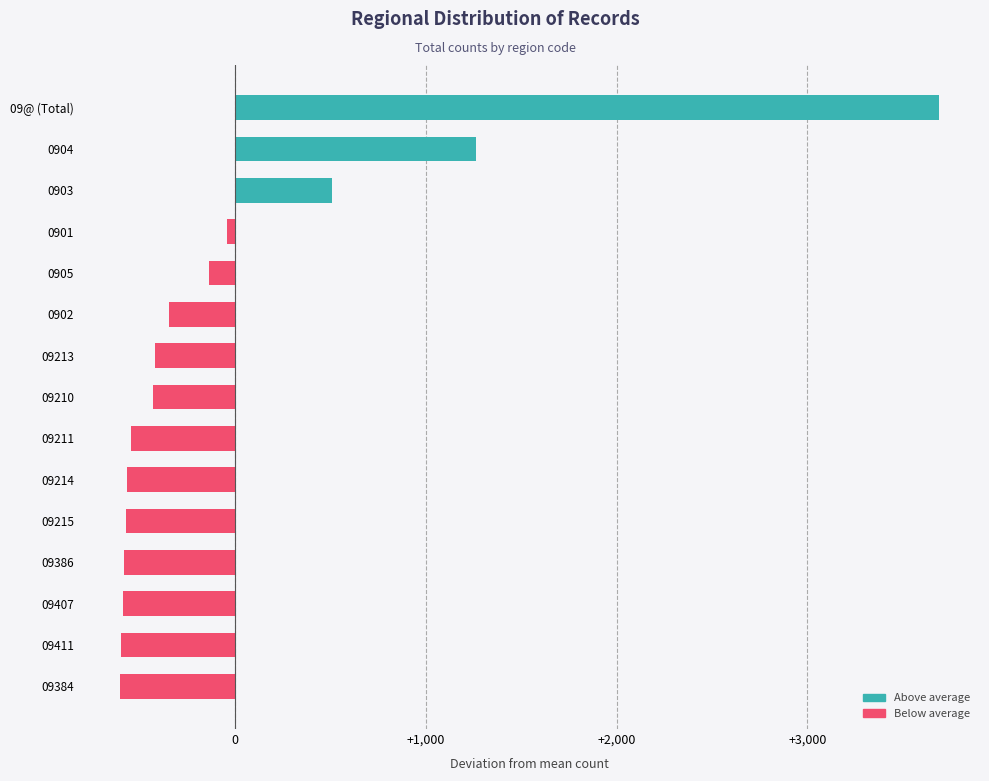

What is the maximum value shown in the chart?

3689.7